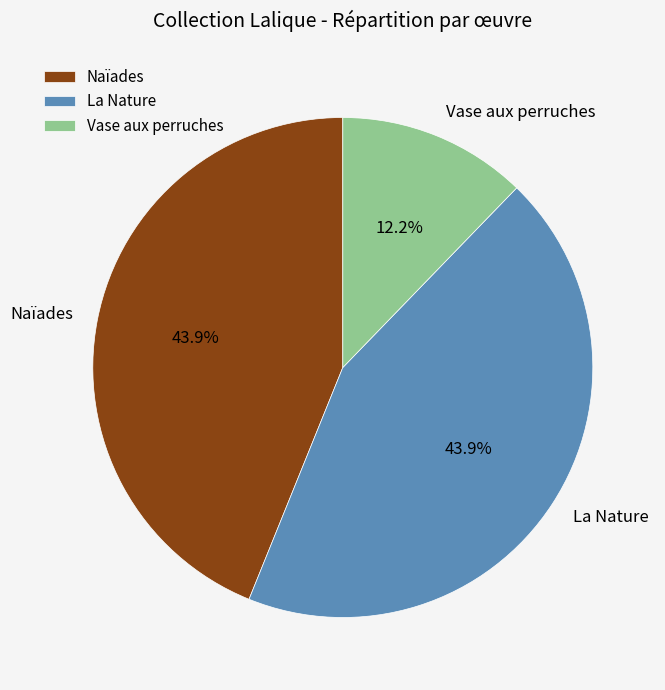

Count the number of slices in the pie.

3